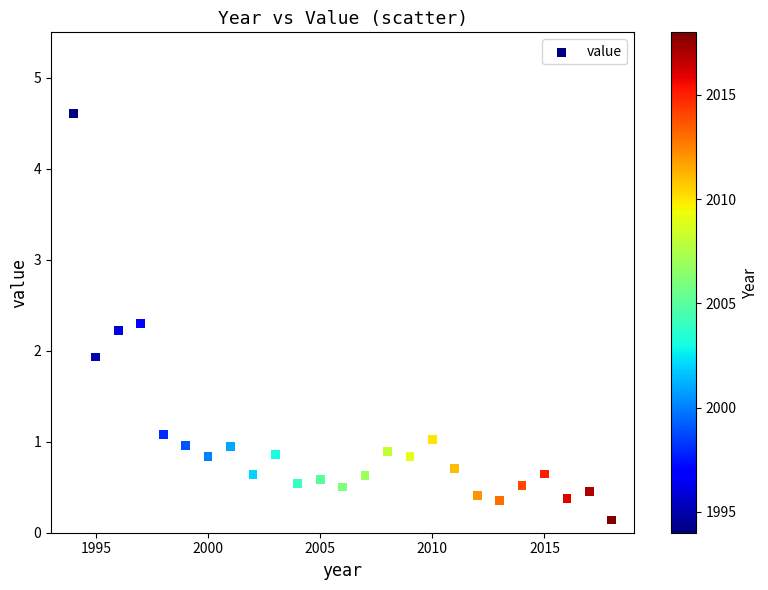

What is the range of X values (max minus min)?

24.0